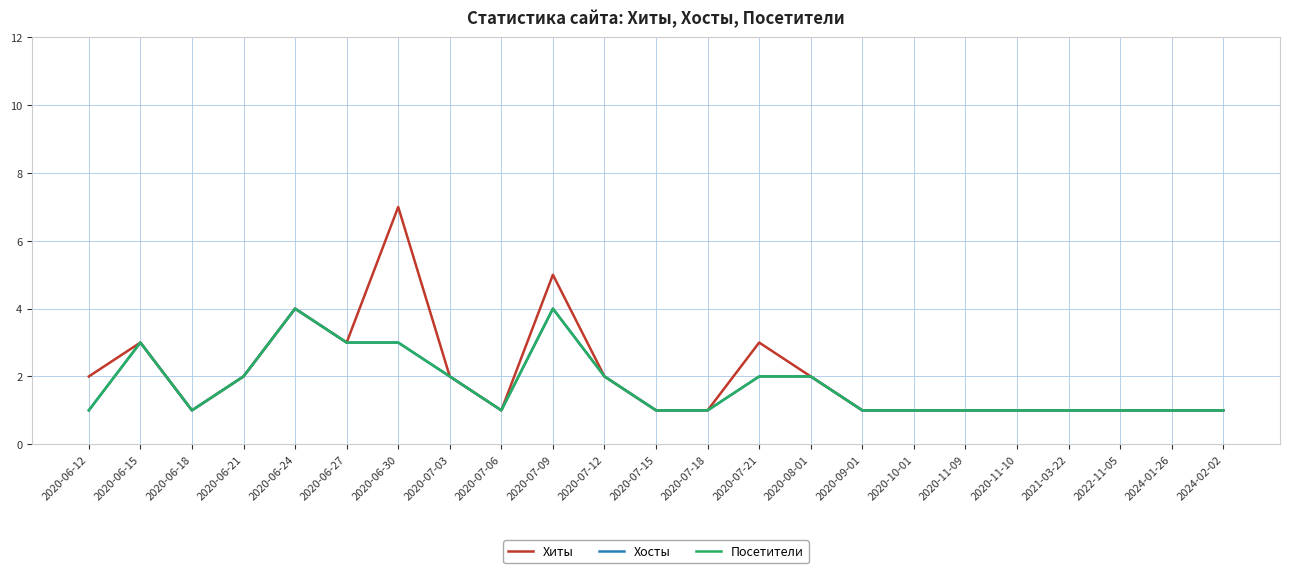

What is the label of the 3rd point from the right?

2022-11-05